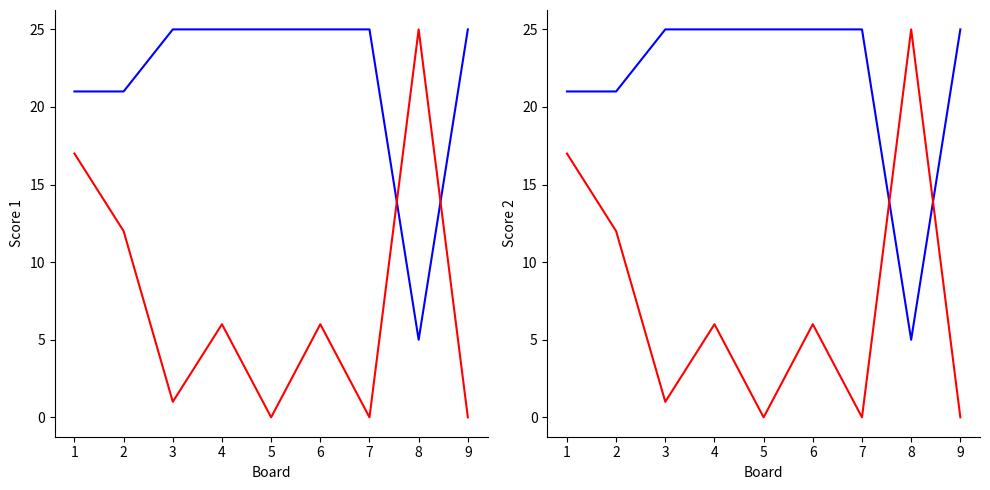

What is the average value of the Score 1 series?

22